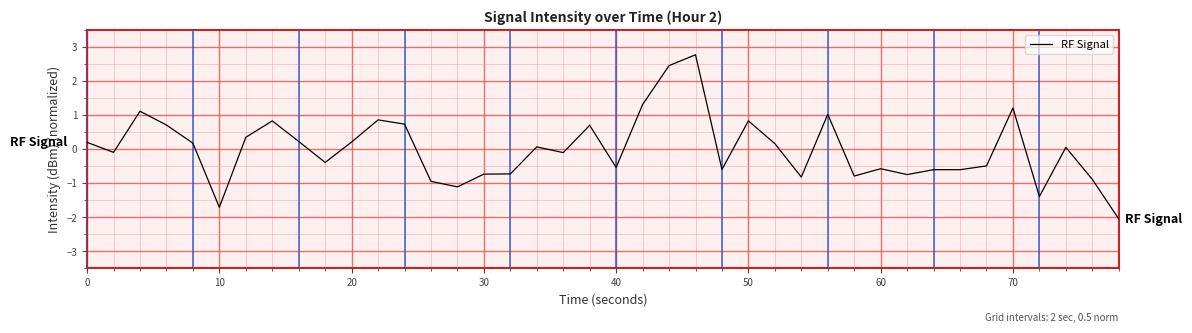

What is the difference between the maximum and minimum values?

4.8